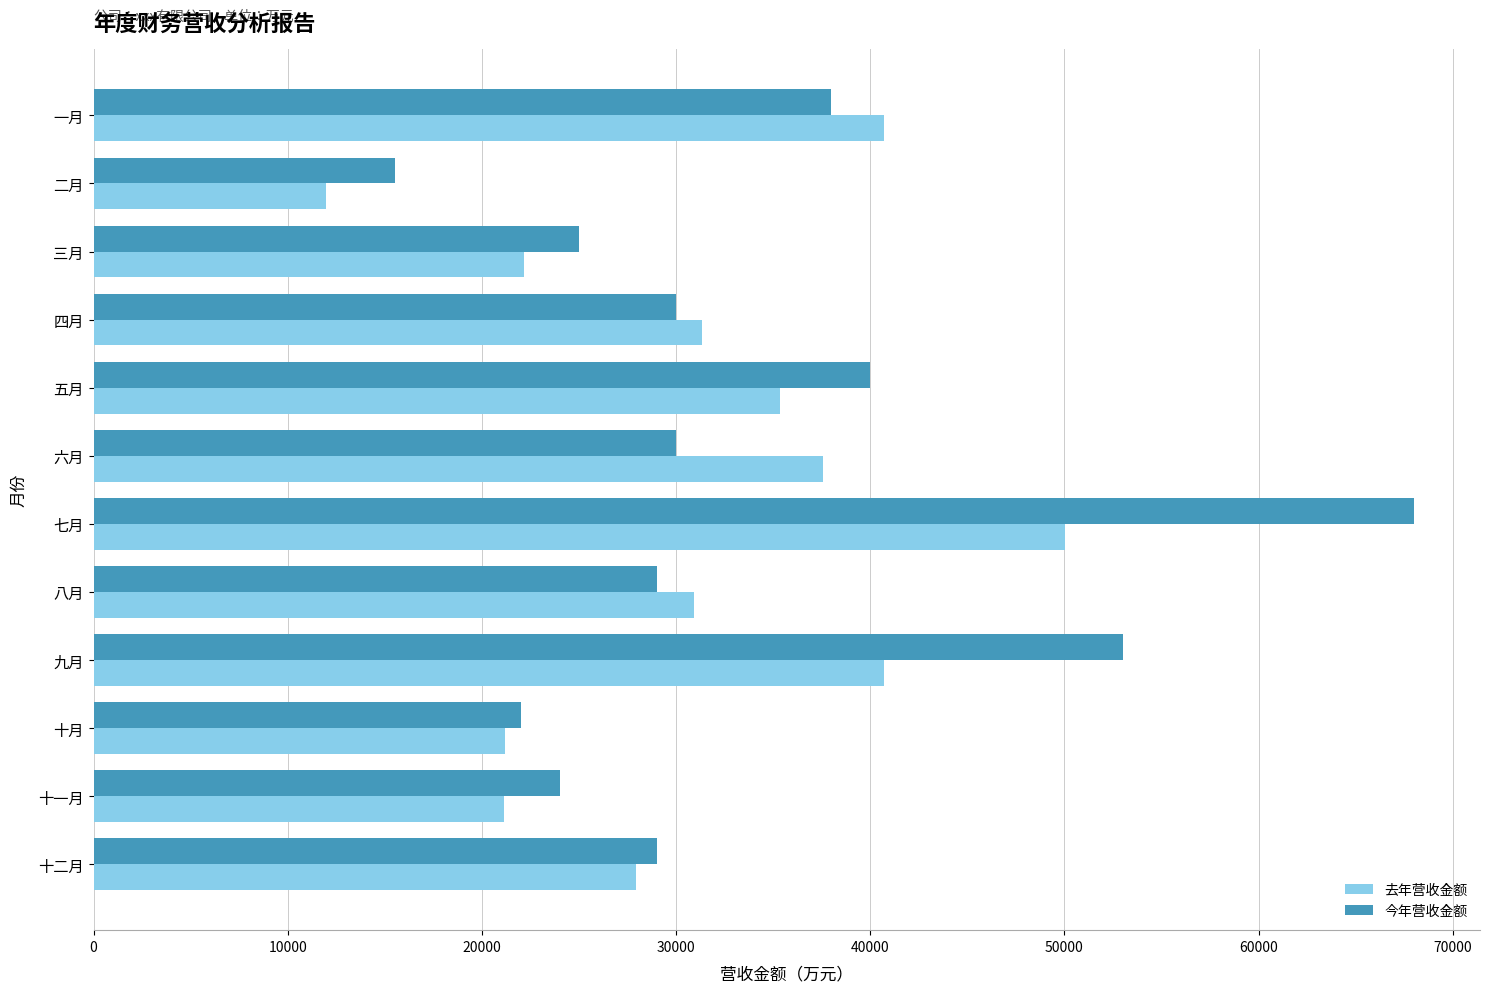

Rank the series by their average value, from lowest to highest.

去年营收金额, 今年营收金额